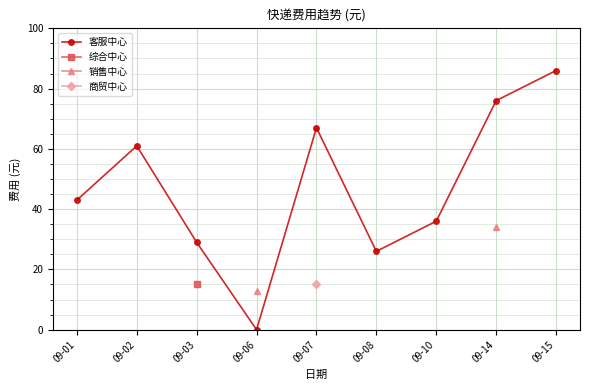

Is the value of 销售中心 at 09-14 greater than the value of 综合中心 at 09-15?

No